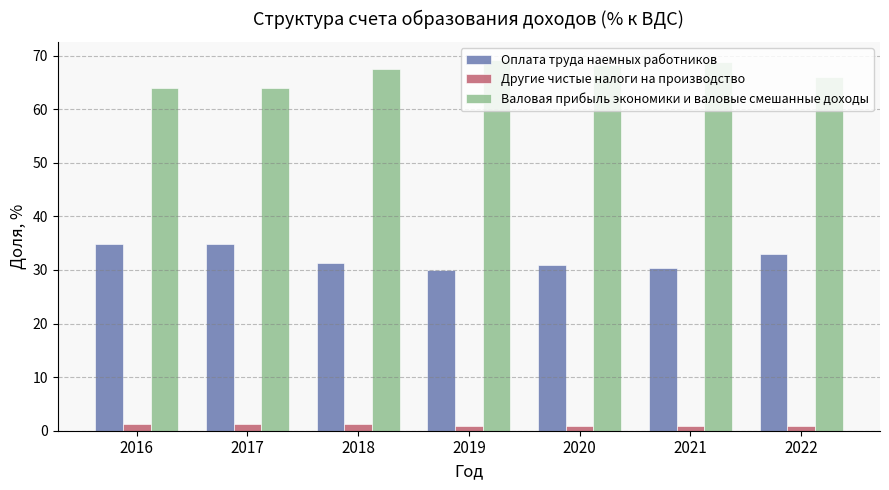

How many distinct data groups are displayed?

3